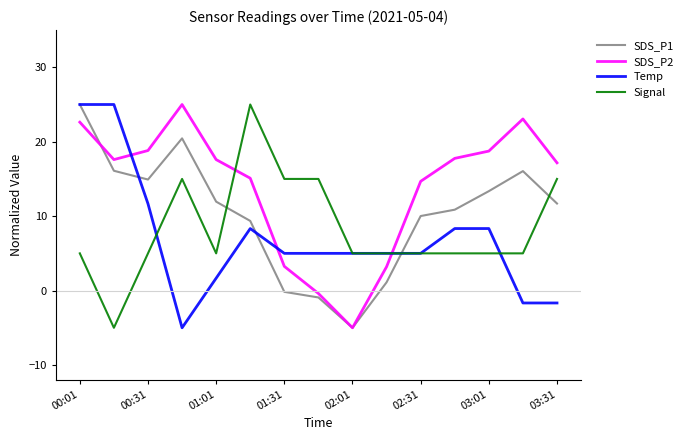

What is the lowest value of the Signal series?

-5.0